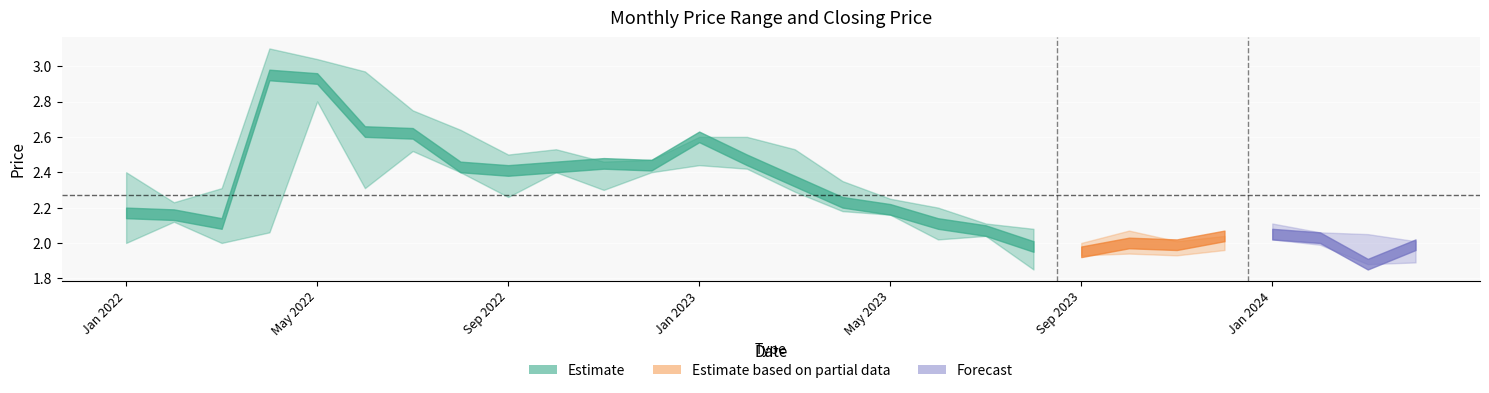

How many values in the closing series are below 2?

5